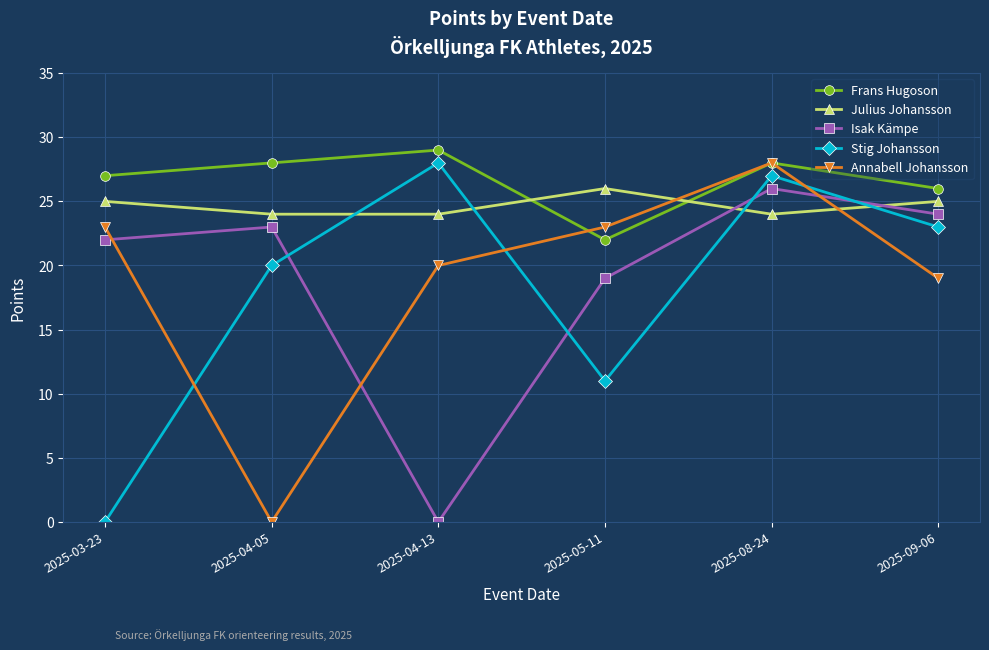

Which series has the largest total across all categories?

Frans Hugoson